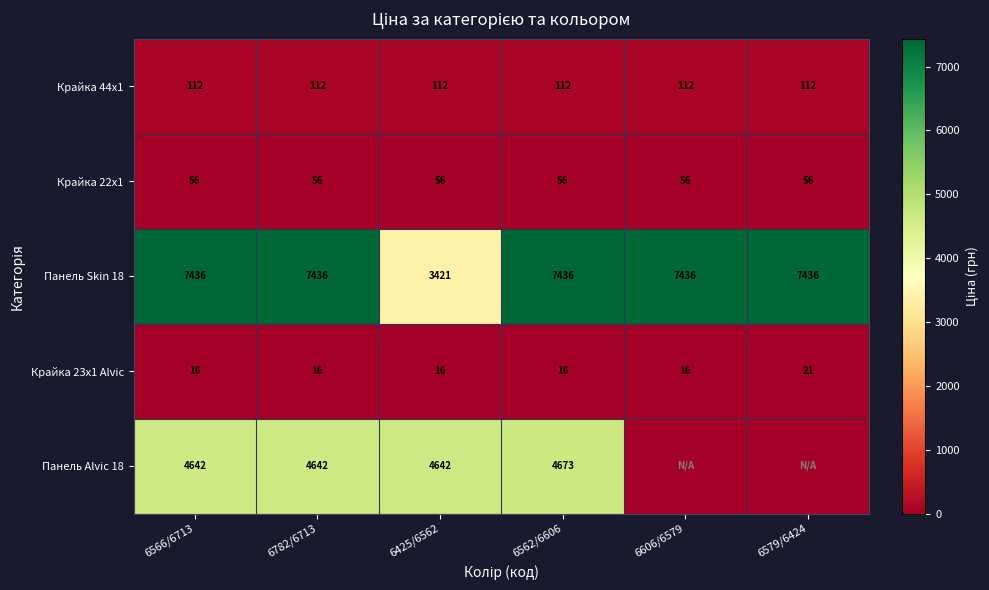

What is the average value of the Крайка 23x1 Alvic series?

17